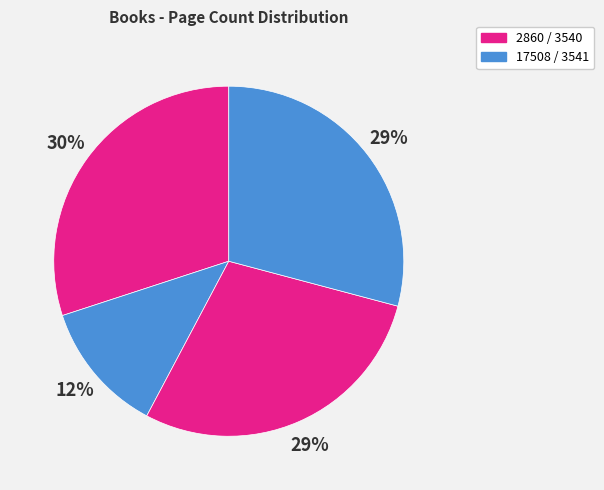

How many segments does this pie chart have?

4